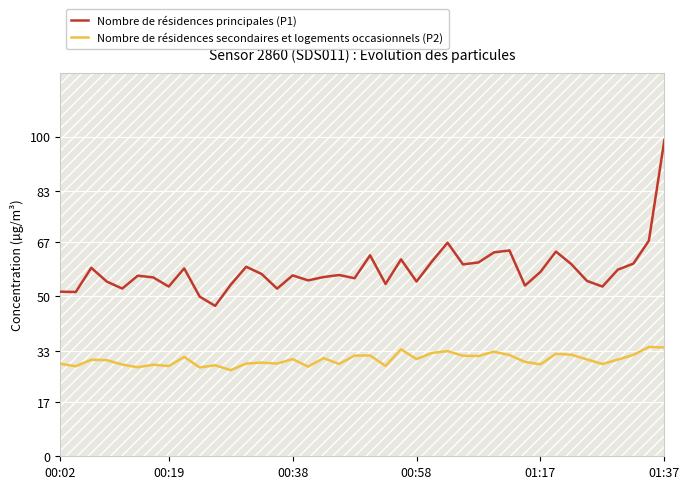

True or false: Nombre de résidences secondaires et logements occasionnels (P2) and Nombre de résidences principales (P1) intersect in this chart.

False